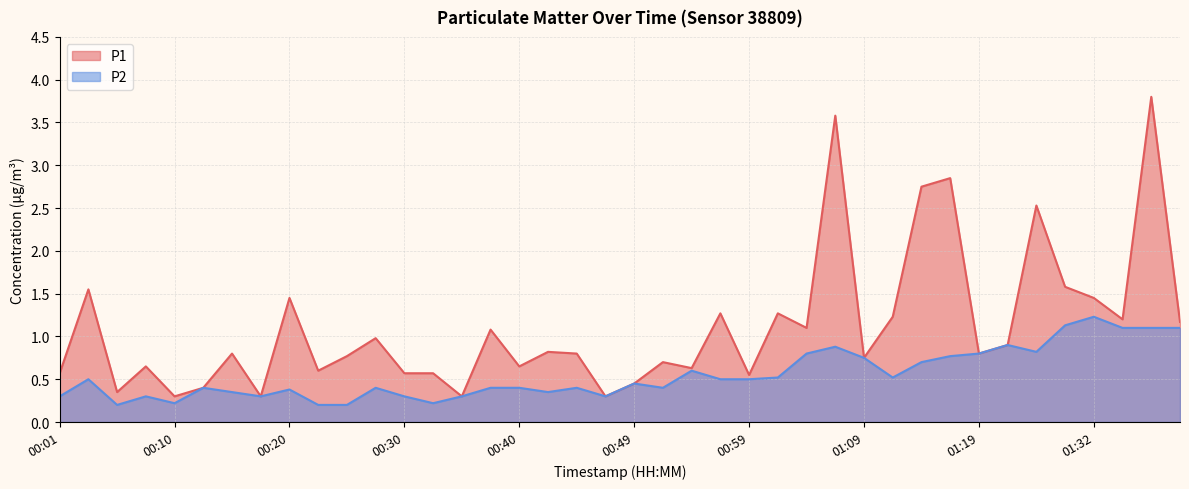

What is the difference between the P1 values at 00:44 and 00:01?

0.2